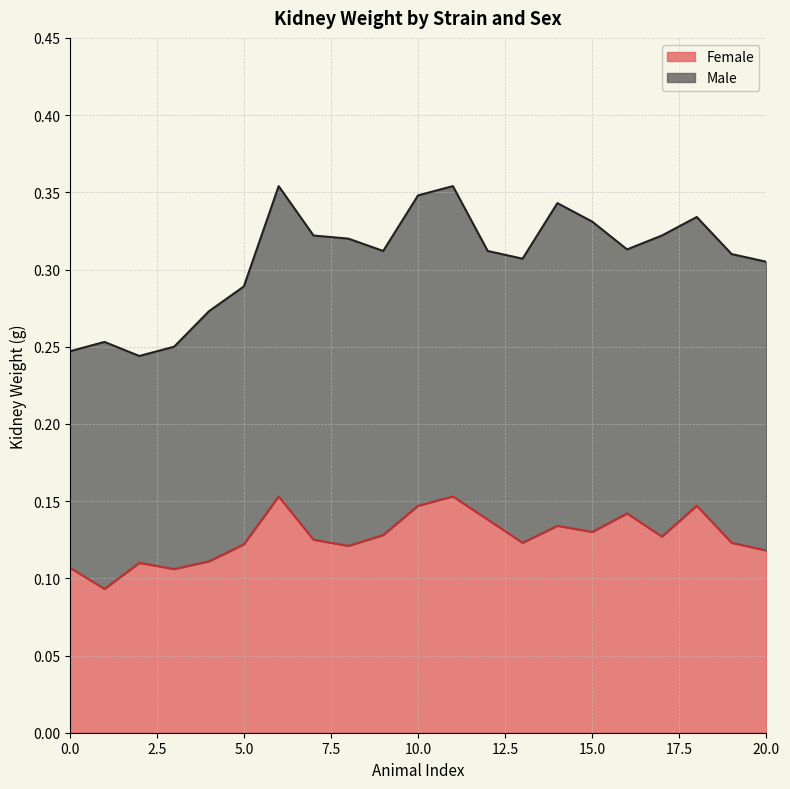

How many interior local peaks (higher than both neighbors) does the data have?

6